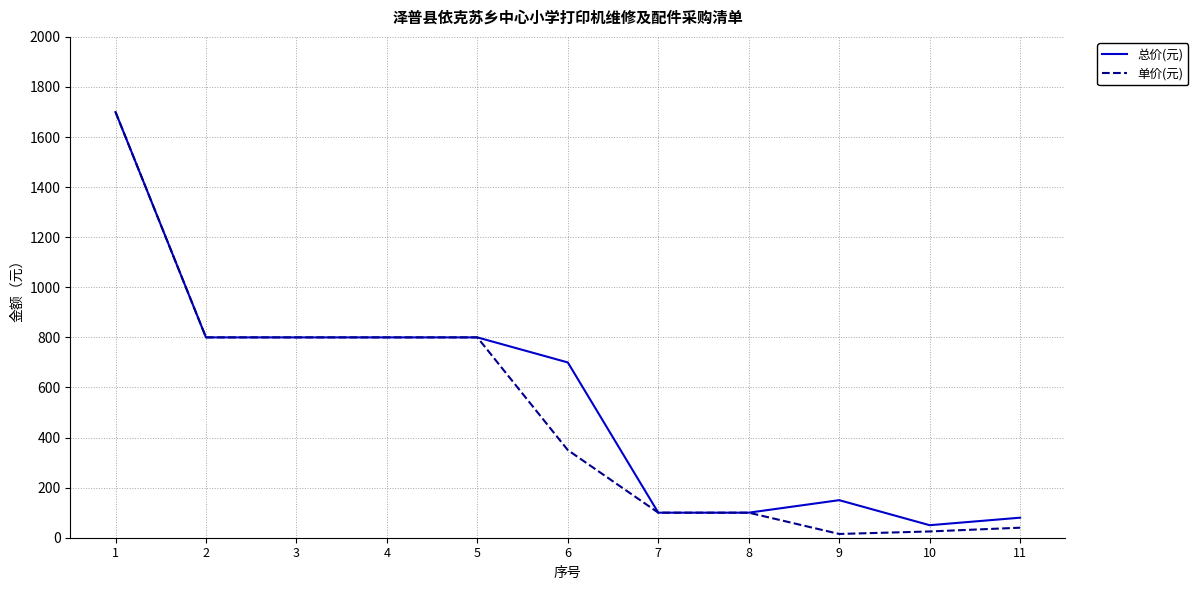

How many lines are shown in the chart?

2